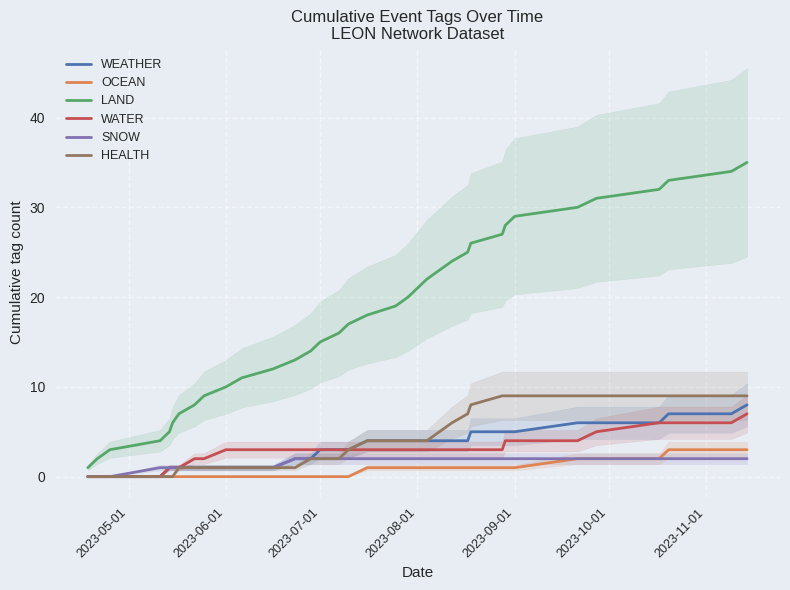

True or false: WEATHER and WATER intersect in this chart.

False